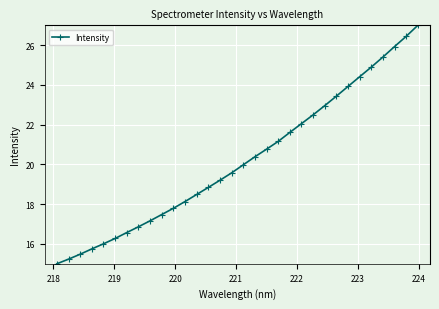

What is the sum of all values?

646.7